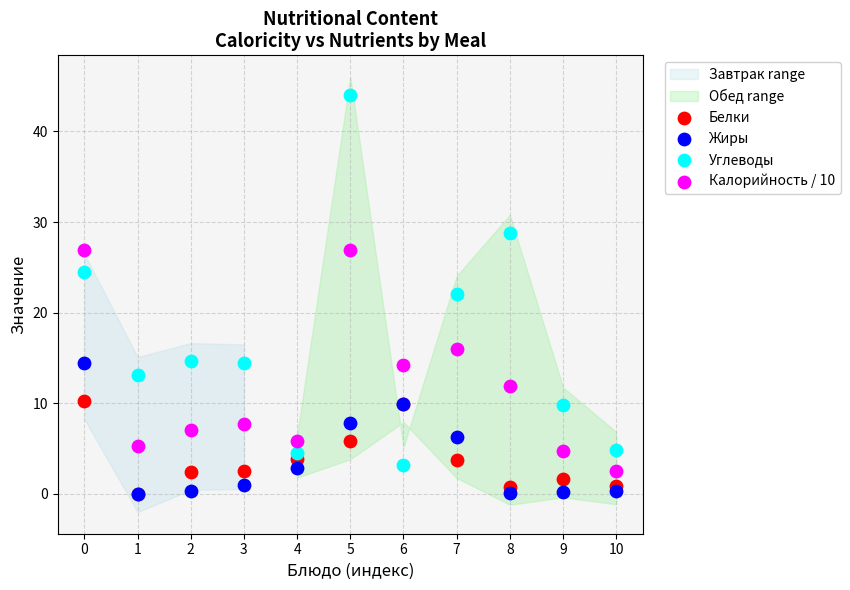

In the Углеводы series, what Y value is closest to 23?

22.1